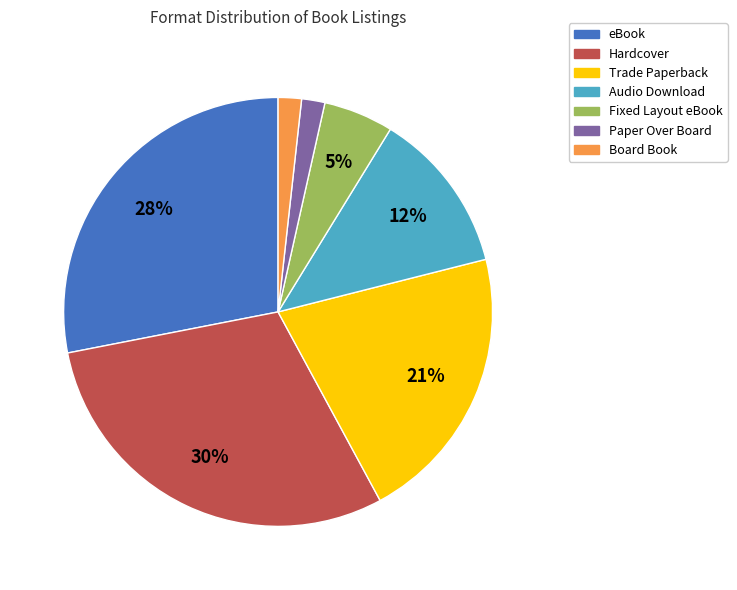

Combined, do Board Book and eBook account for over 50%?

No